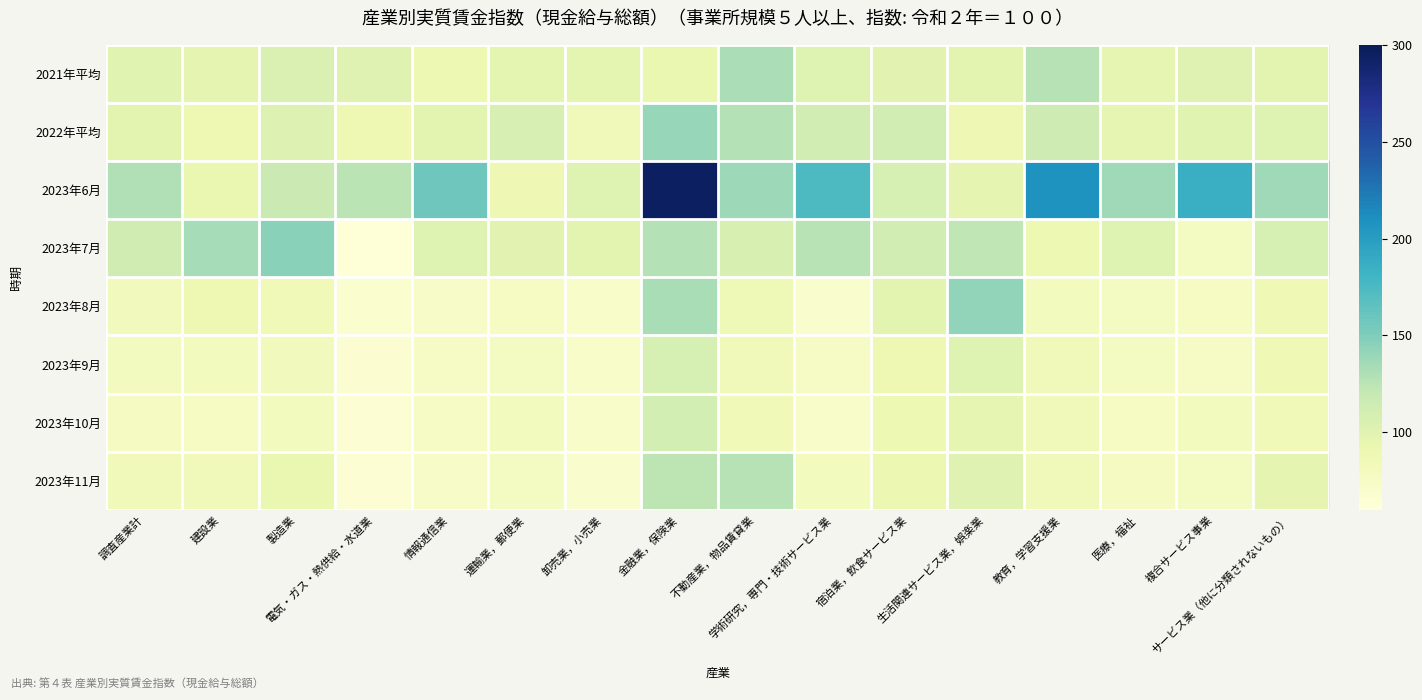

Which series has the widest spread of values?

2023年6月